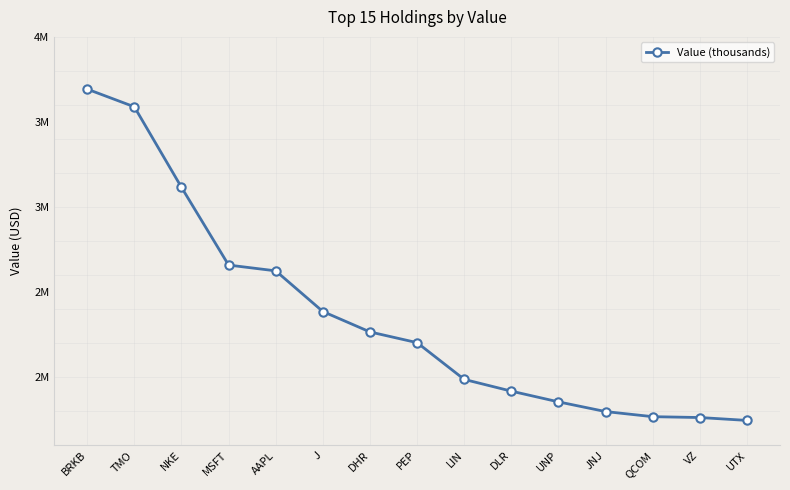

Does the chart have visible grid lines?

No